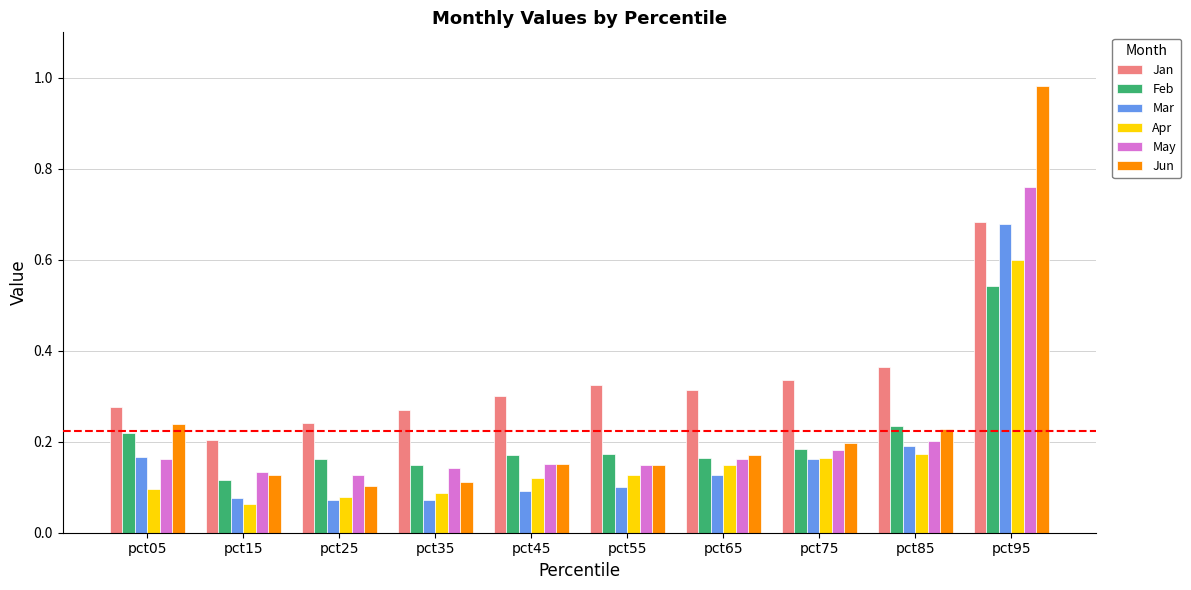

Which series changed the most between pct05 and pct95?

Jun